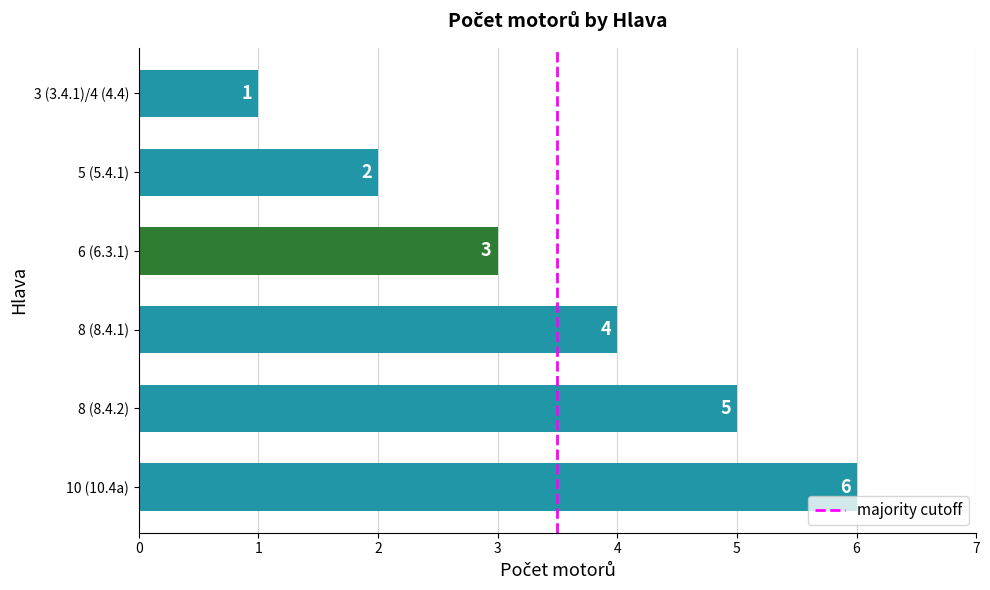

What is the average value?

4